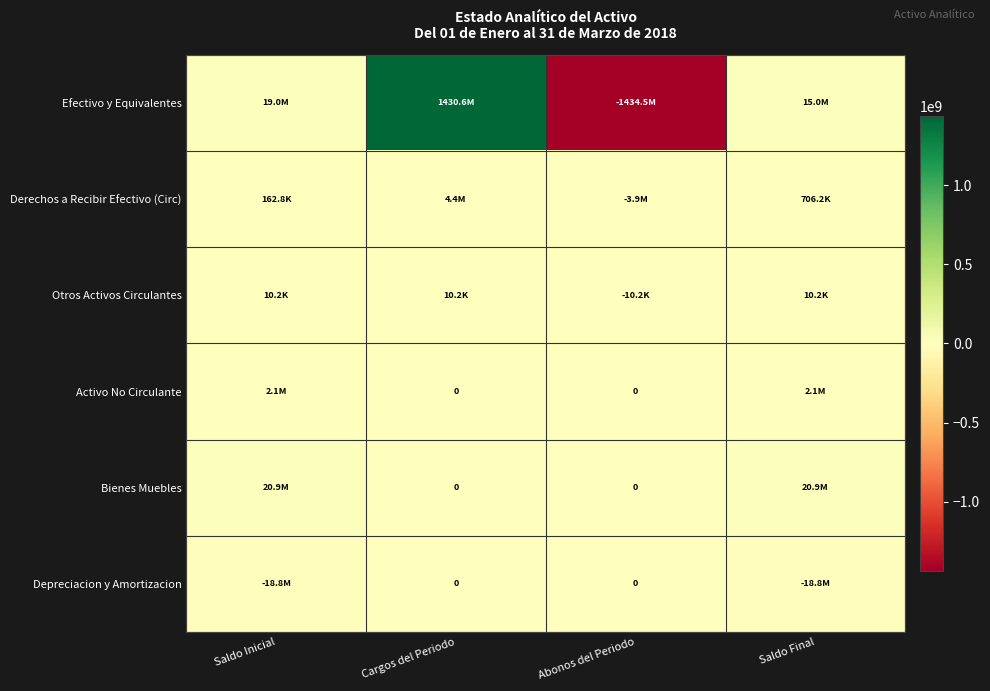

Which category has the highest value in the Activo No Circulante series?

Saldo Inicial